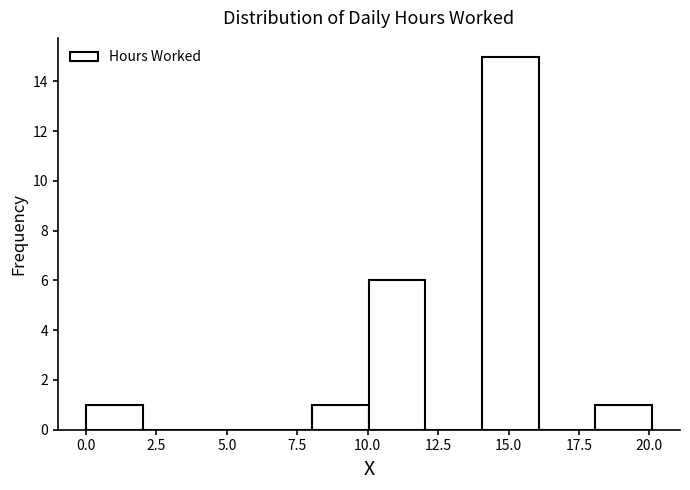

How tall is the bar that spans 10 to 12 on the x-axis? Neither the bar edges nor the heights are printed on the chart, so give them approximately, as read against the axes.

6